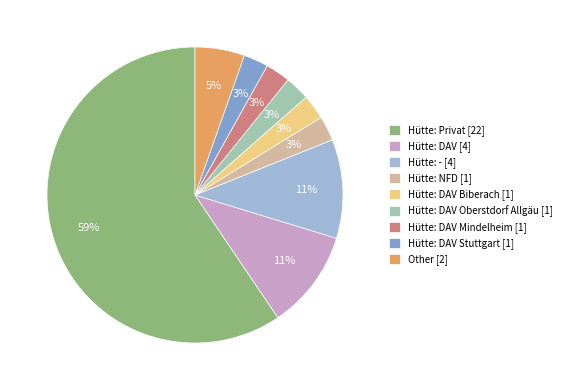

To the nearest percent, what portion does Hütte: DAV Oberstdorf Allgäu [1] represent?

3%